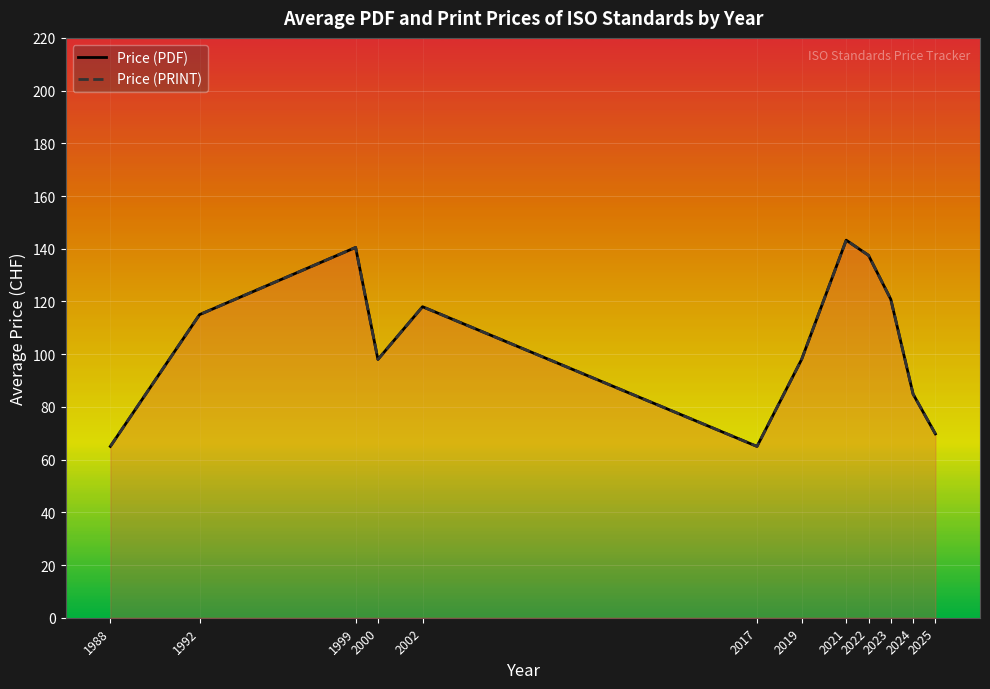

True or false: Price (PDF) and Price (PRINT) cross at least once.

False